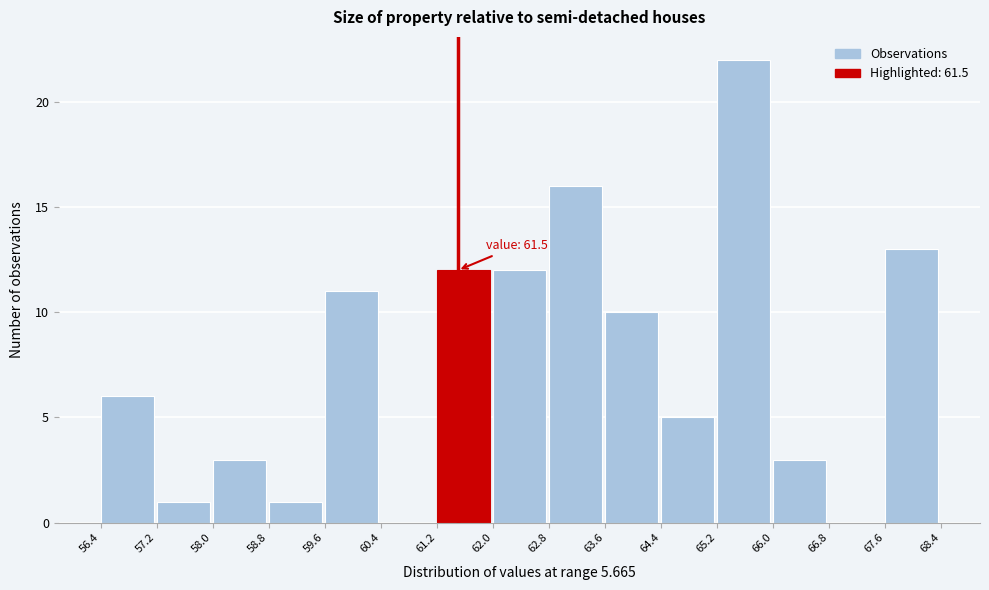

Over which range of the x-axis is the bar tallest?

65.2 to 66.0